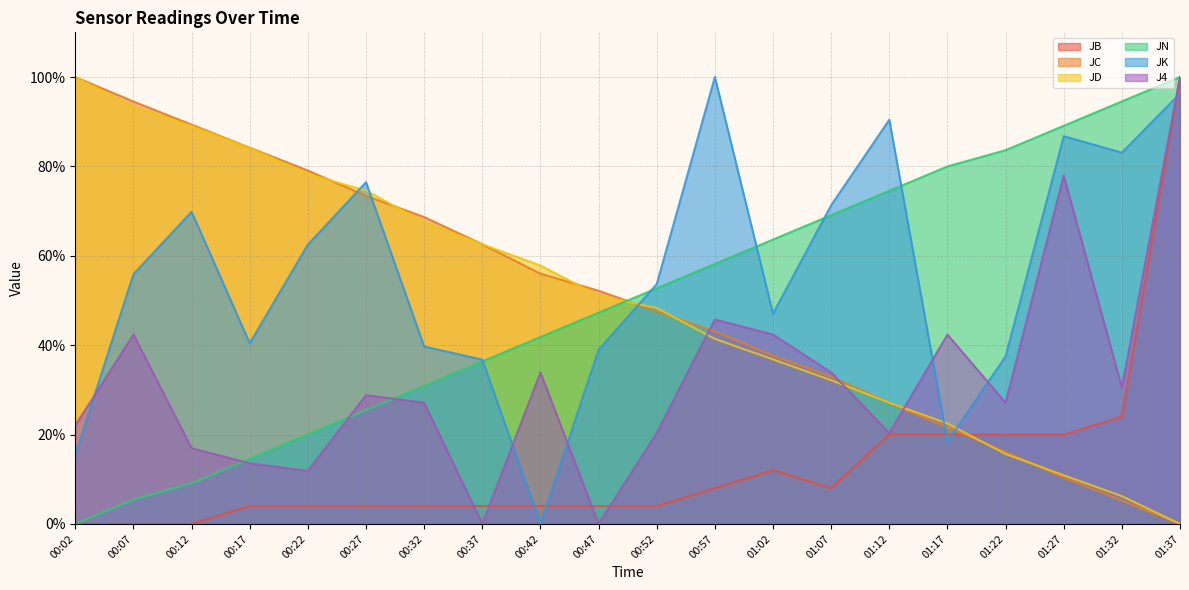

The value of JC at 00:07 is 94.5. True or false?

True